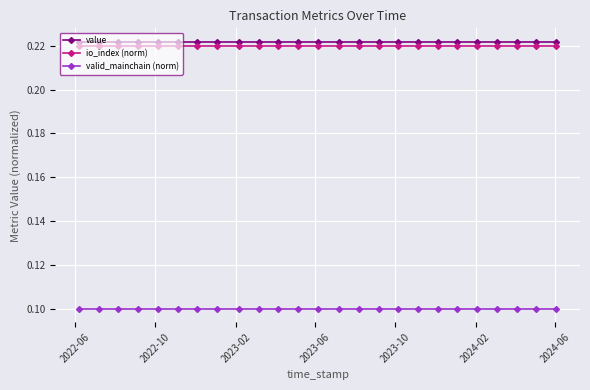

How many data points does each series have?

25